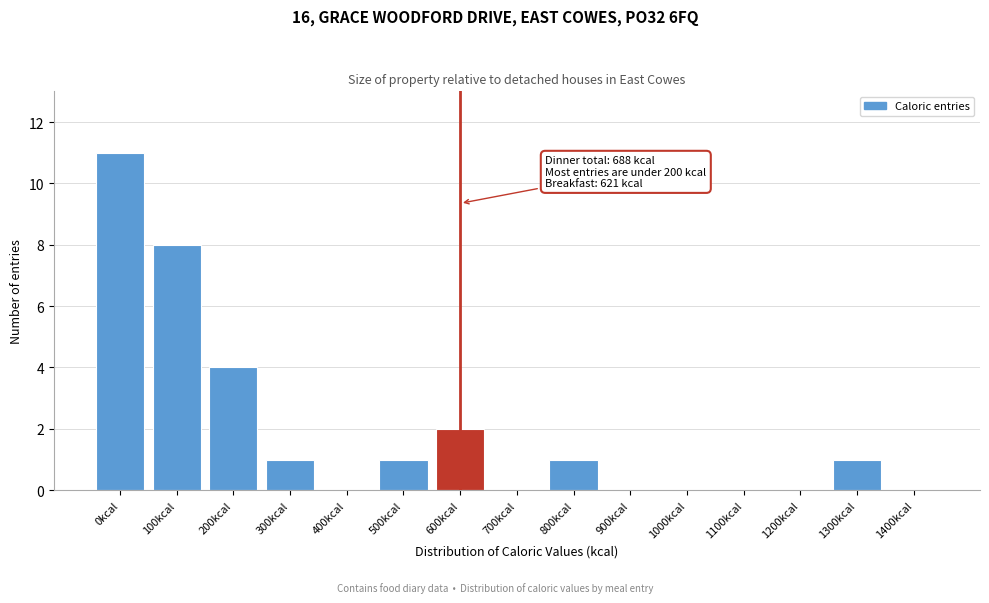

Reading right to left, list all the values displayed in this chart.

1400kcal=0	1300kcal=1	1200kcal=0	1100kcal=0	1000kcal=0	900kcal=0	800kcal=1	700kcal=0	600kcal=2	500kcal=1	400kcal=0	300kcal=1	200kcal=4	100kcal=8	0kcal=11